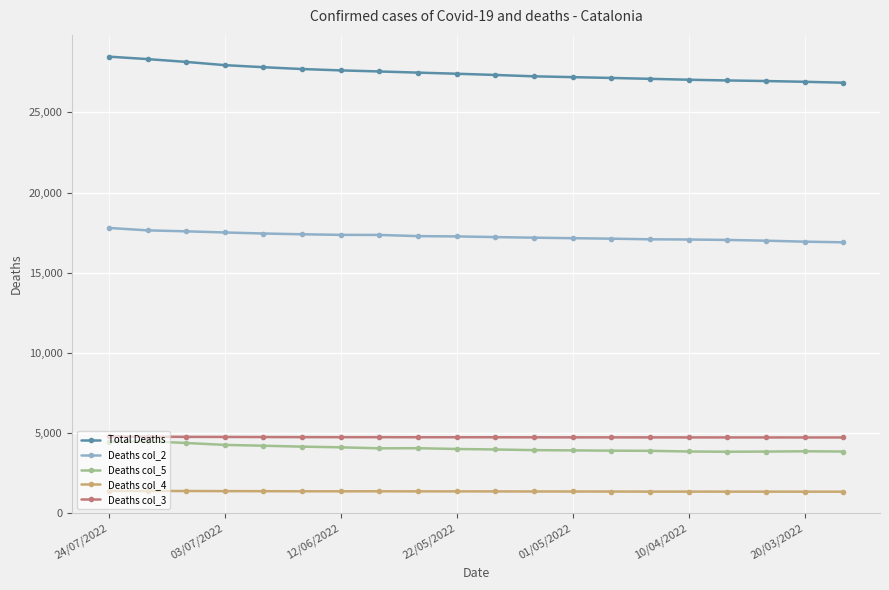

Does the chart display data point markers on the line(s)?

Yes